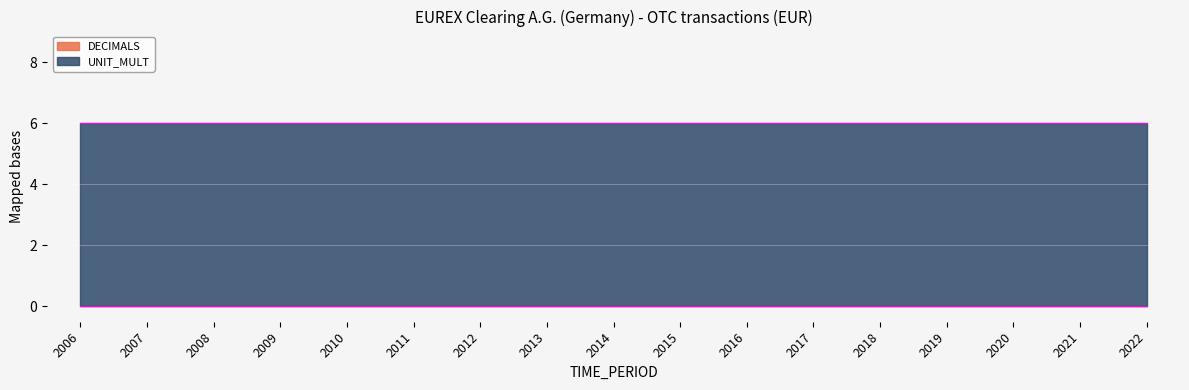

List the series in order of their overall mean, highest first.

UNIT_MULT, DECIMALS